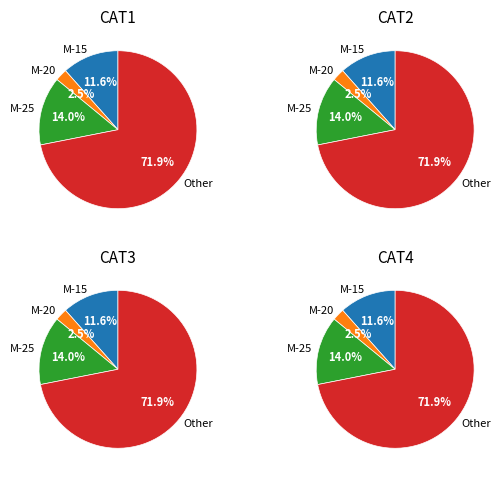

Which has a higher value, M-20 or M-15?

M-15